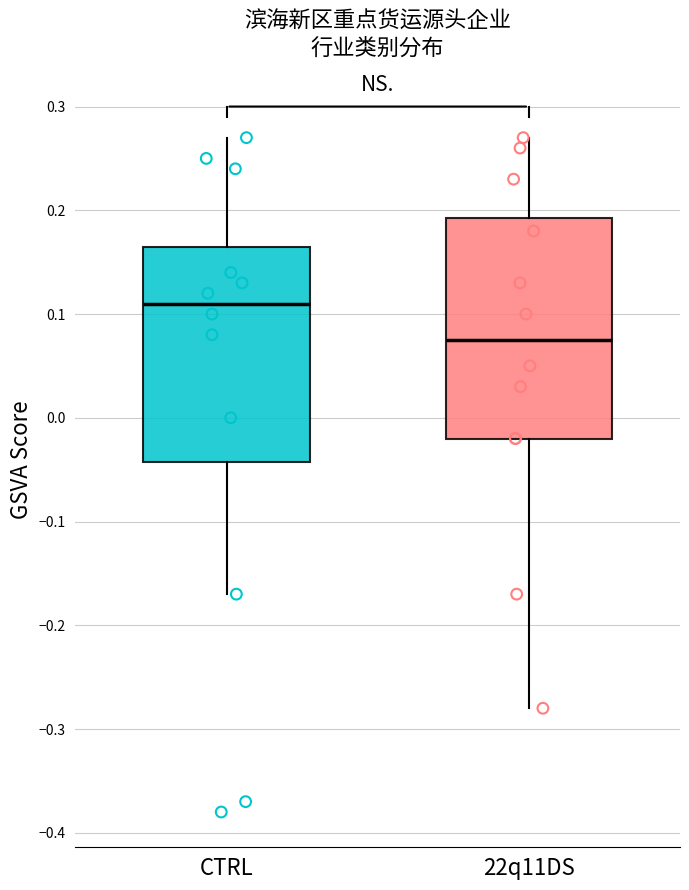

Reading left to right, transcribe this box plot: for each box, give where its median line is, the range the box spans, and where its two whiskers end, as read against the y-axis. The values are not printed on the chart, so give them approximately, as read against the axis.

CTRL: median 0.11, box -0.04 to 0.17, whiskers -0.17 to 0.27
22q11DS: median 0.08, box -0.02 to 0.19, whiskers -0.28 to 0.27